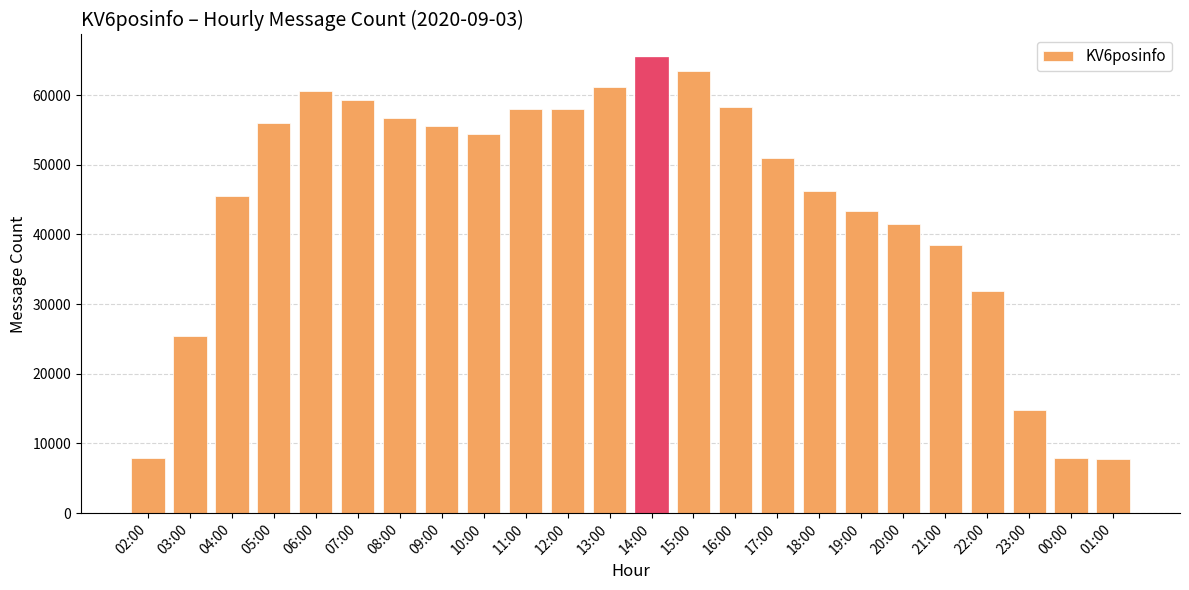

At which category does the chart reach its peak across all series?

14:00